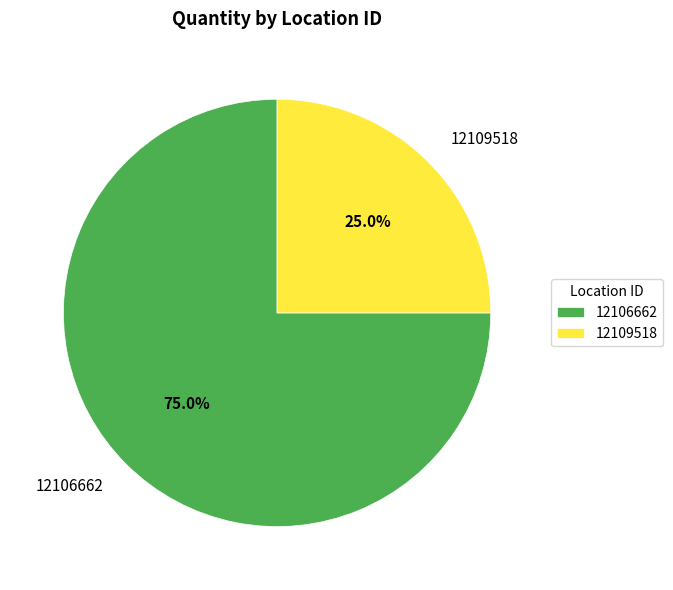

Which category accounts for the majority?

12106662